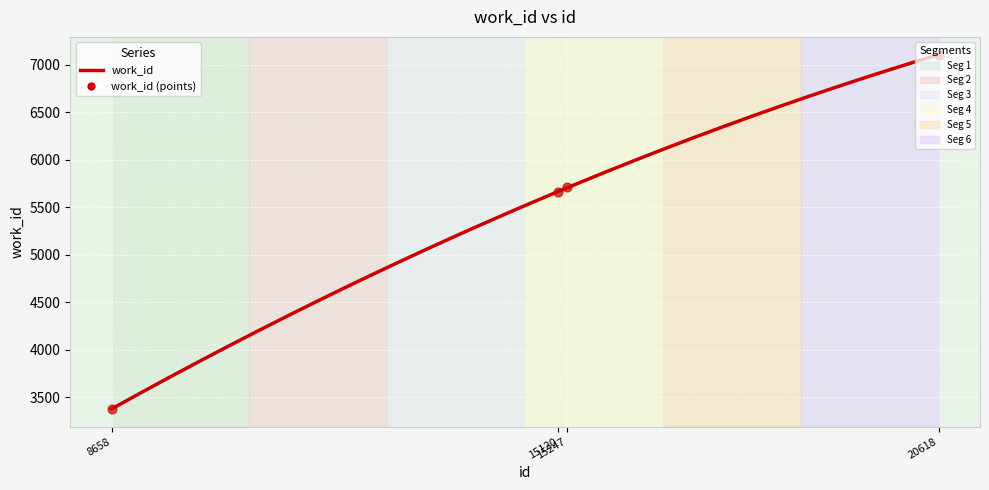

What is the change in value from 8658 to 20618?

+3728